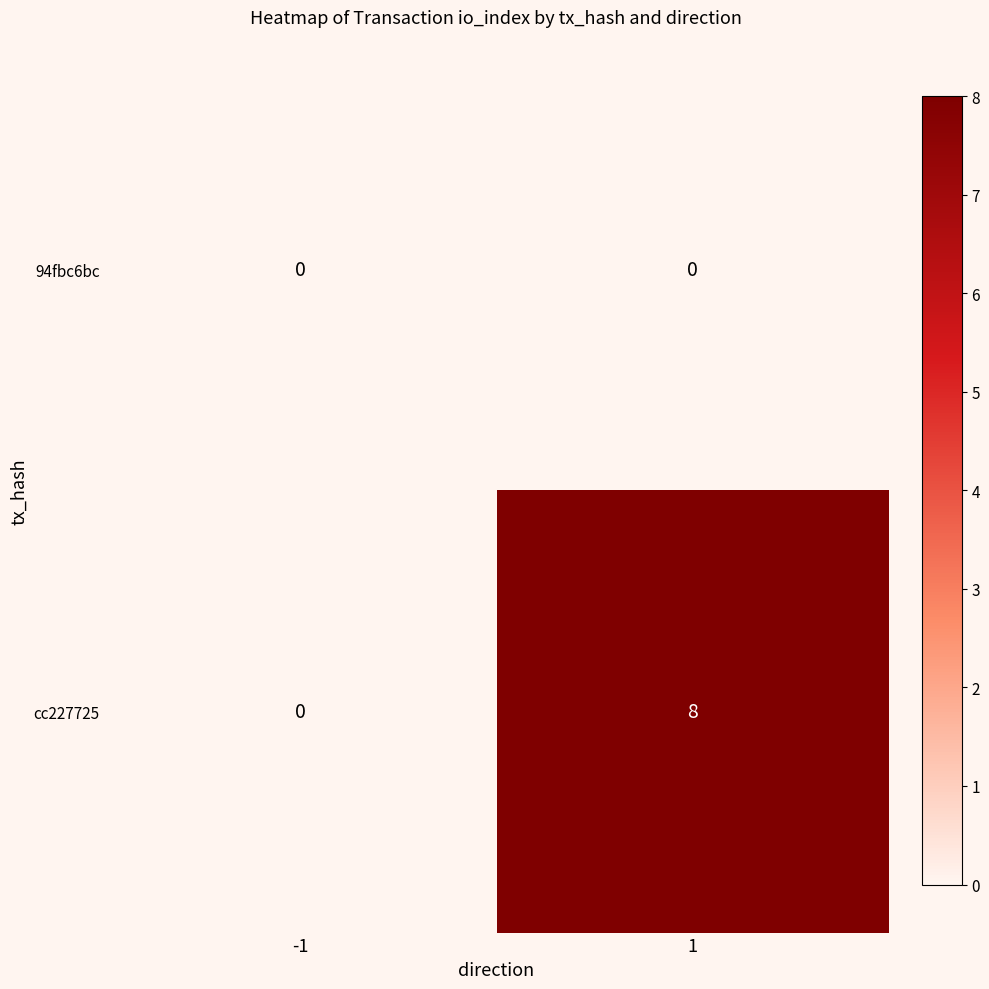

Is it true that cc227725 equals 5 at -1?

False